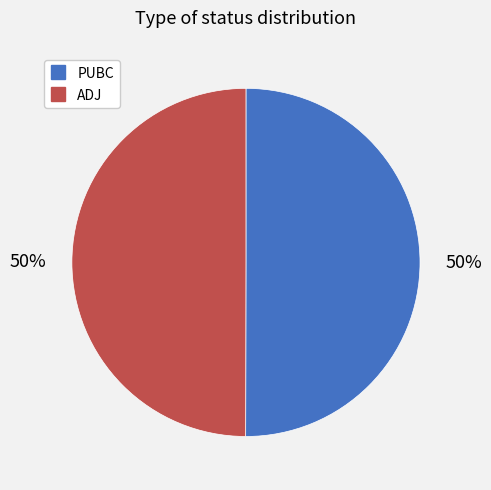

What percentage is the PUBC slice, to the nearest percent?

50%